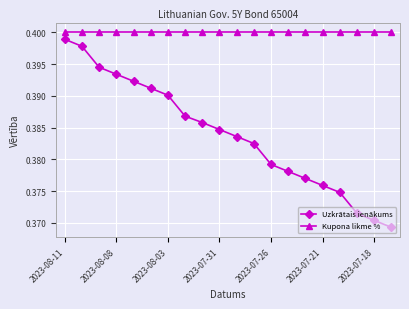

True or false: Uzkrātais ienākums has more than 1 interior local peaks.

False